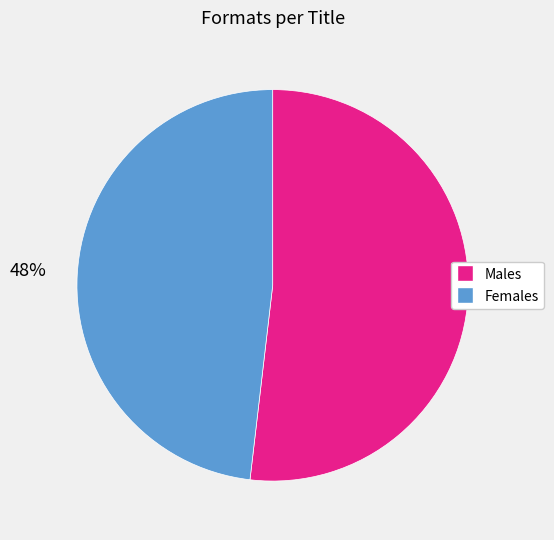

To the nearest percent, what is the average slice percentage?

50%